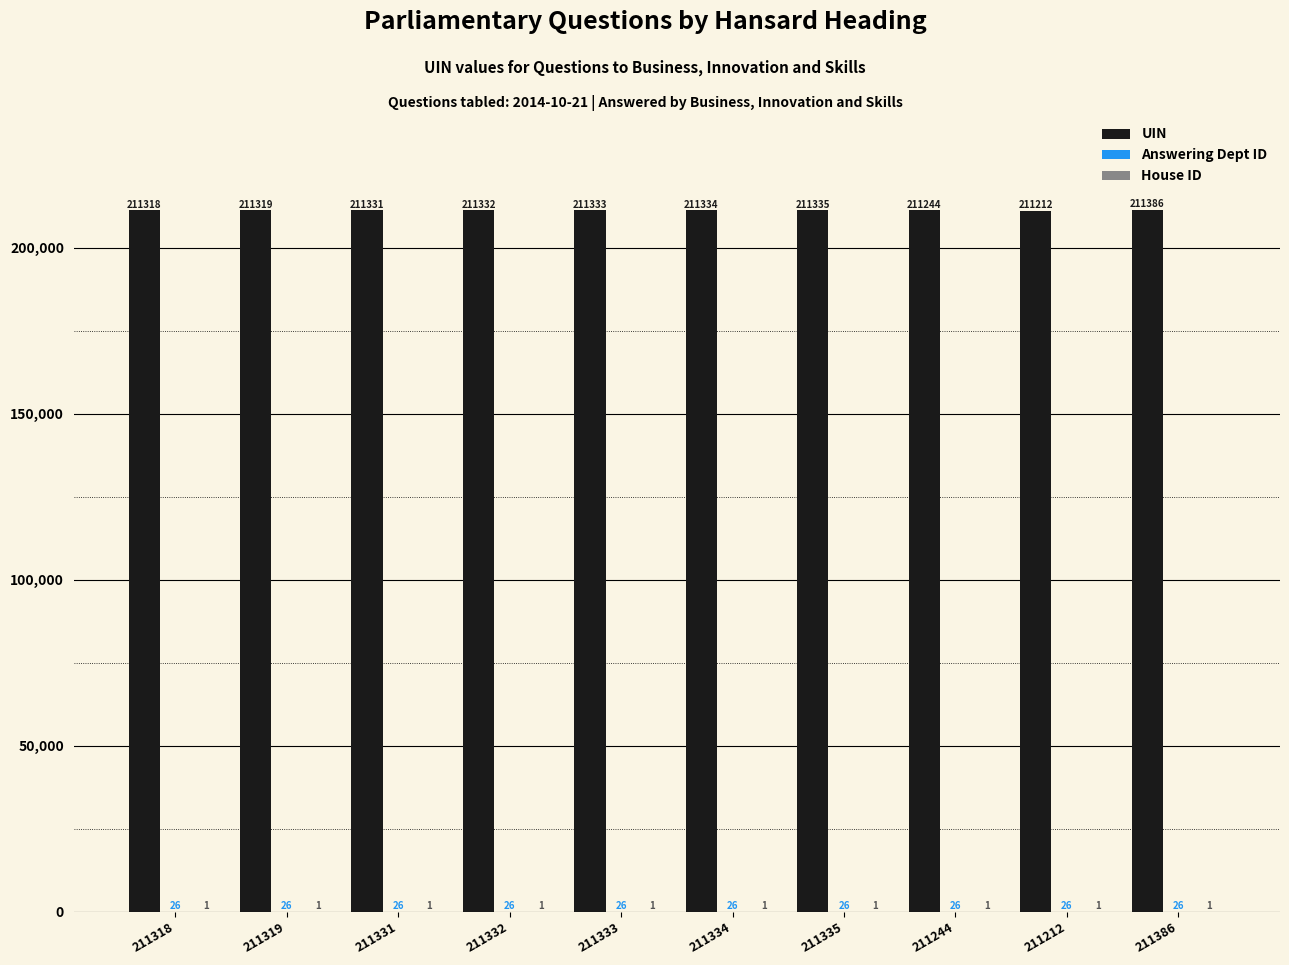

What is the spread (max minus min) of values at 211333?

211332